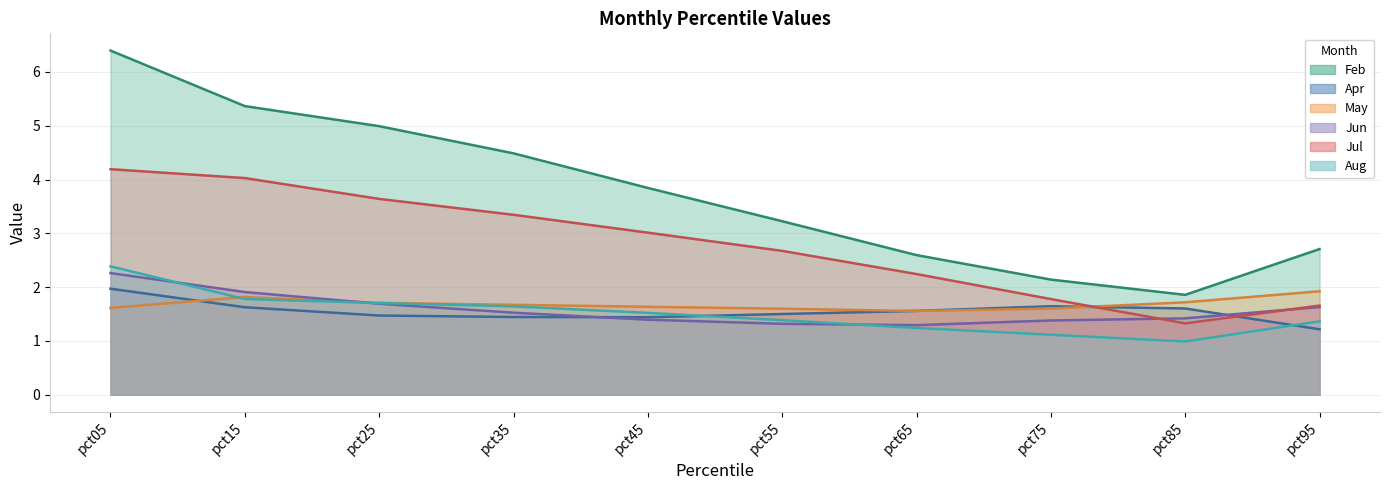

Which series has the largest total across all categories?

Feb